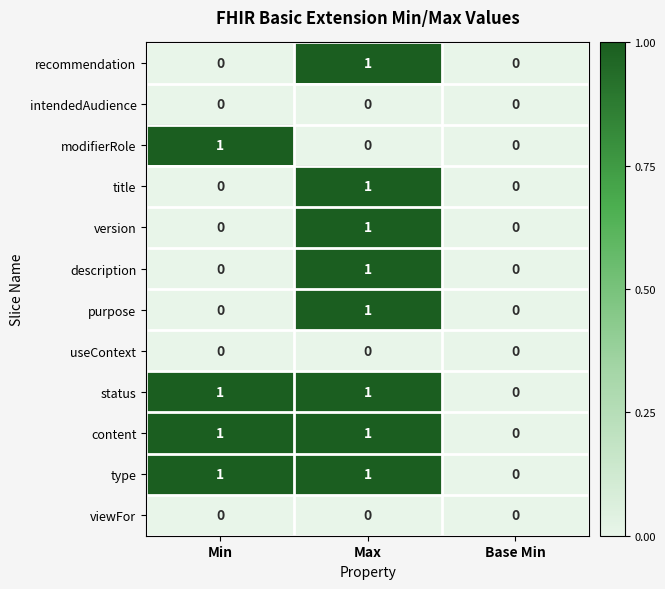

True or false: recommendation has a value of 0 at Base Min.

True